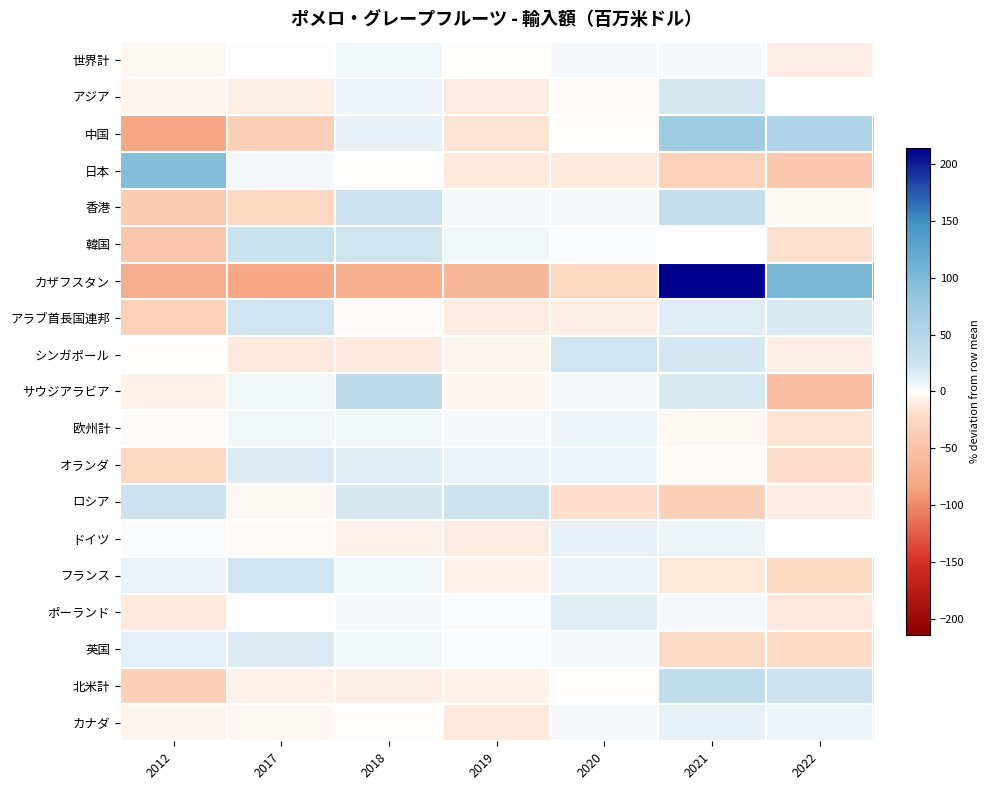

What is the difference between the highest and lowest values at 2022?

157.8